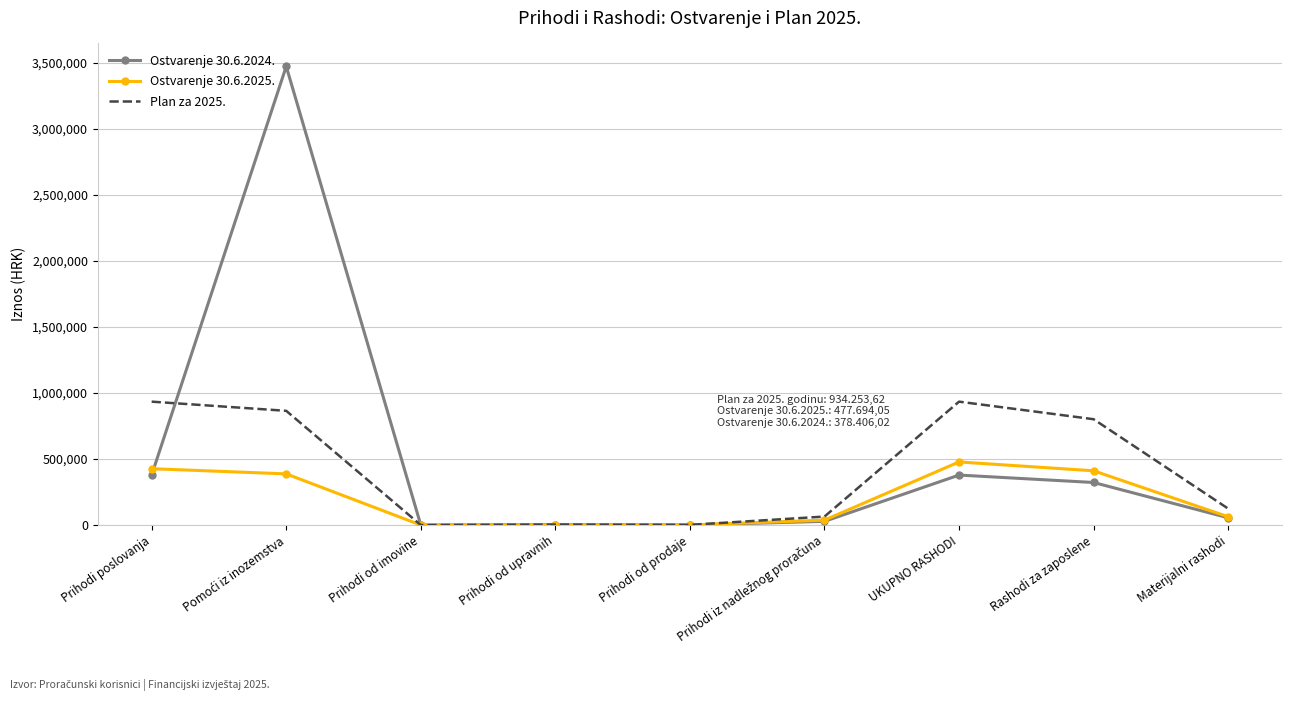

Is it true that Ostvarenje 30.6.2025. equals 651362.0 at UKUPNO RASHODI?

False